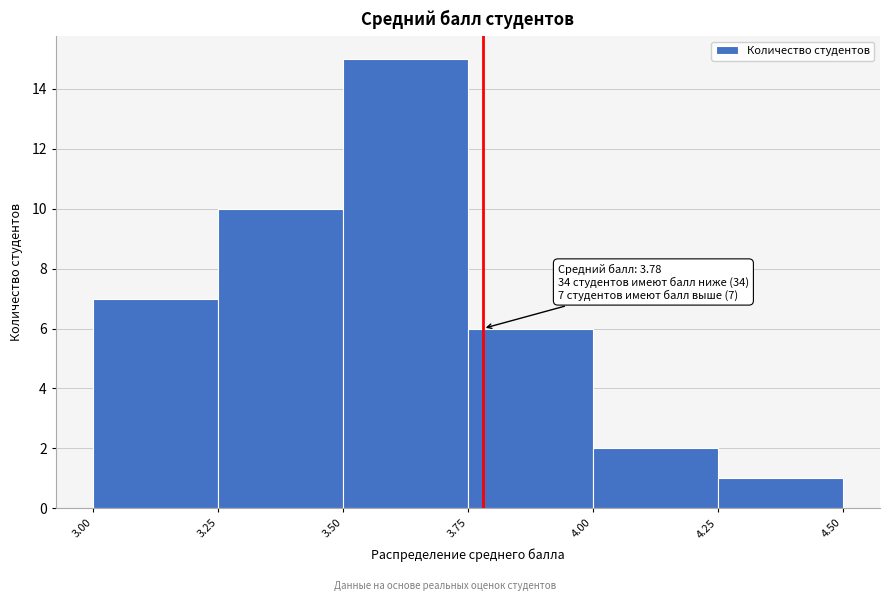

Which range on the x-axis has the tallest bar?

3.50 to 3.75